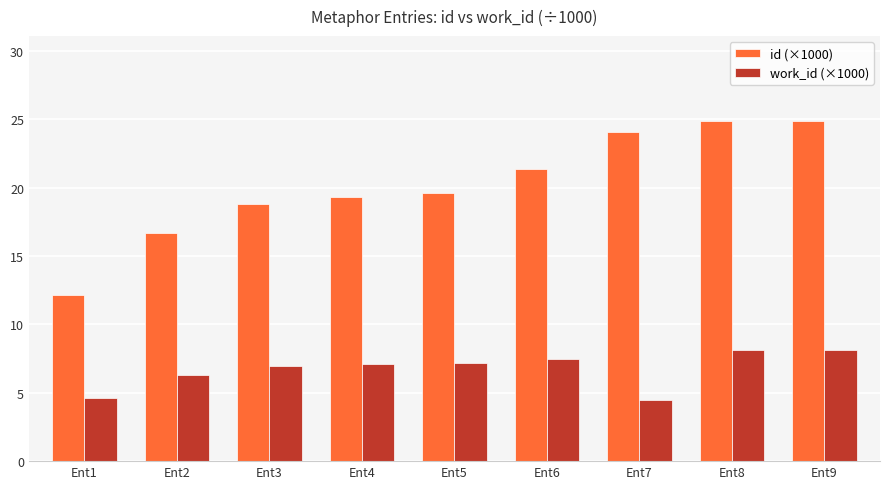

Does the chart contain stacked bars?

No